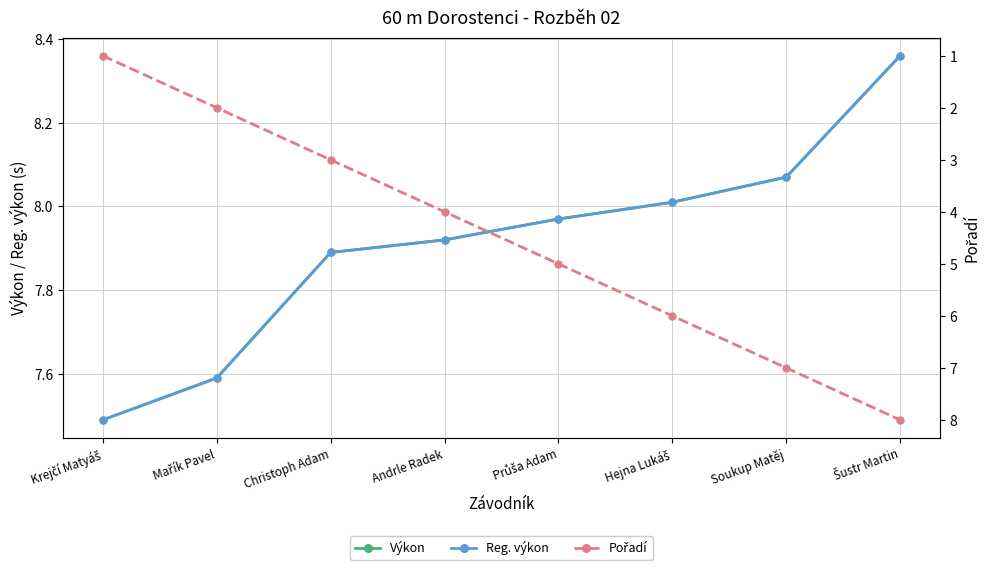

How many values in the Pořadí series exceed 5?

3